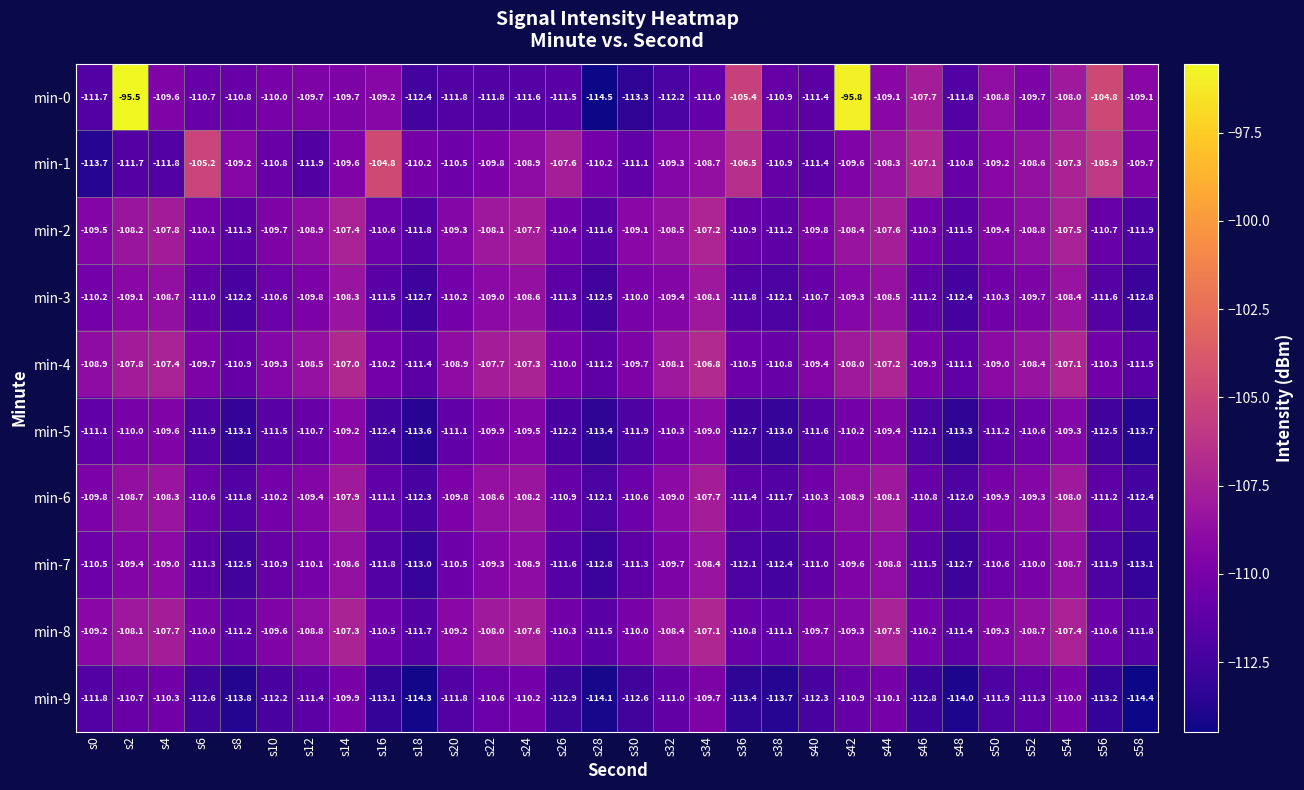

At which label does min-8 reach its peak?

s34